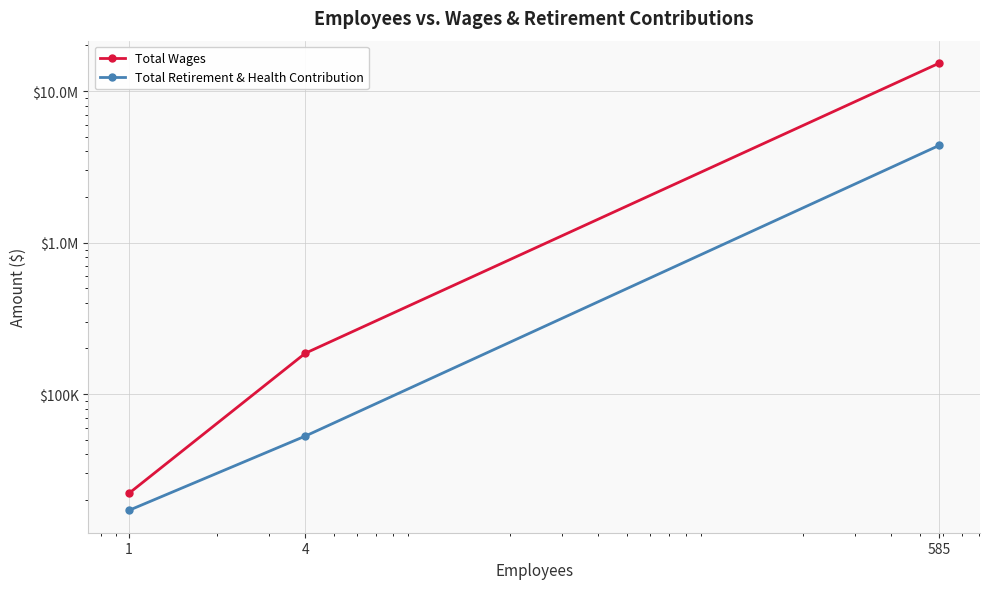

Is it true that Total Wages equals 33856 at 1?

False